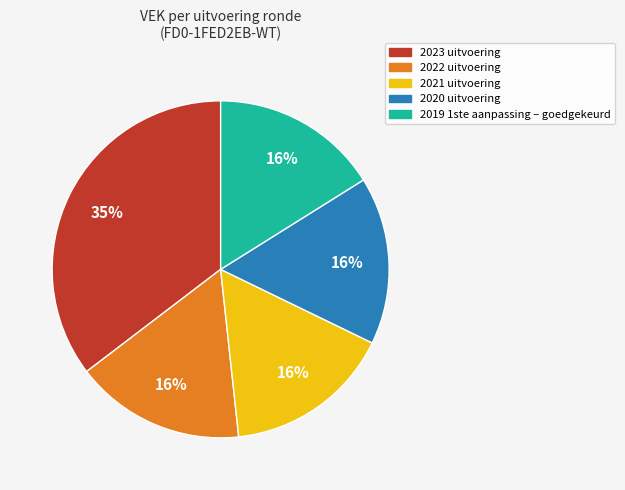

To the nearest percent, what portion does 2023 uitvoering represent?

35%